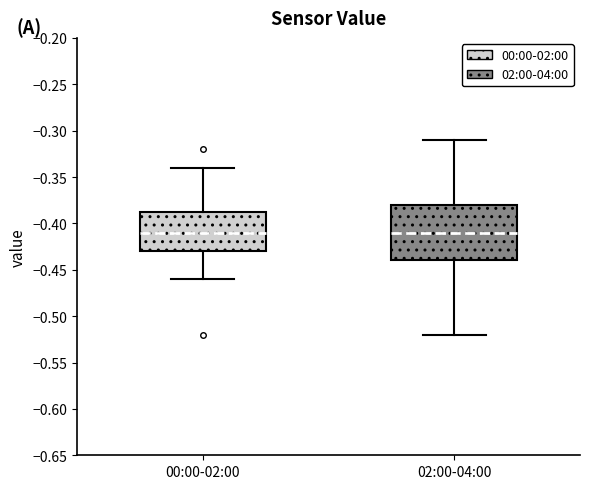

Reading left to right, read every box against the y-axis: the position of its median line, the range the box covers, and the ends of its whiskers. The values are not printed on the chart, so give them approximately, as read against the axis.

00:00-02:00: median -0.410, box -0.430 to -0.385, whiskers -0.460 to -0.340
02:00-04:00: median -0.410, box -0.440 to -0.380, whiskers -0.520 to -0.310